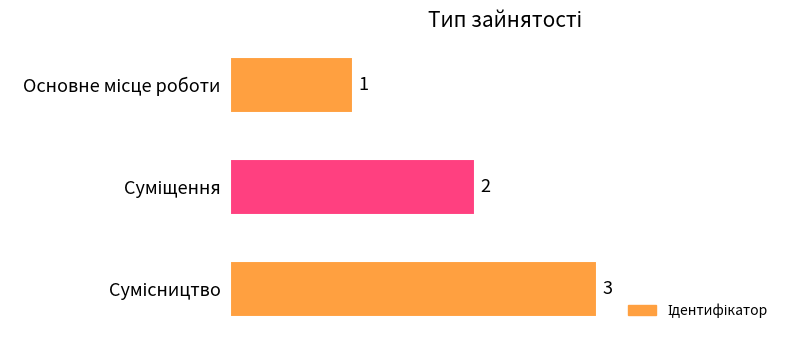

What is the greatest value displayed?

3